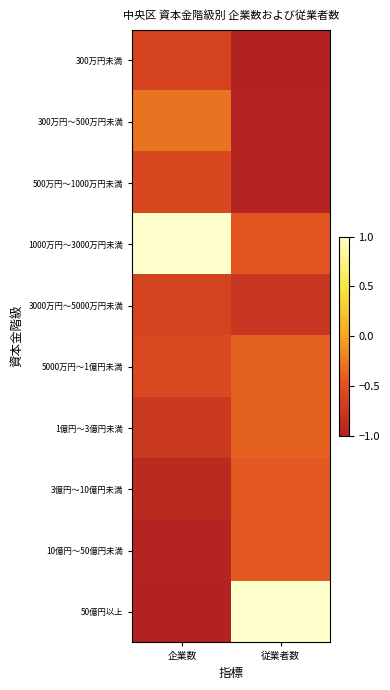

Which has a higher value, 従業者数 or 企業数?

企業数